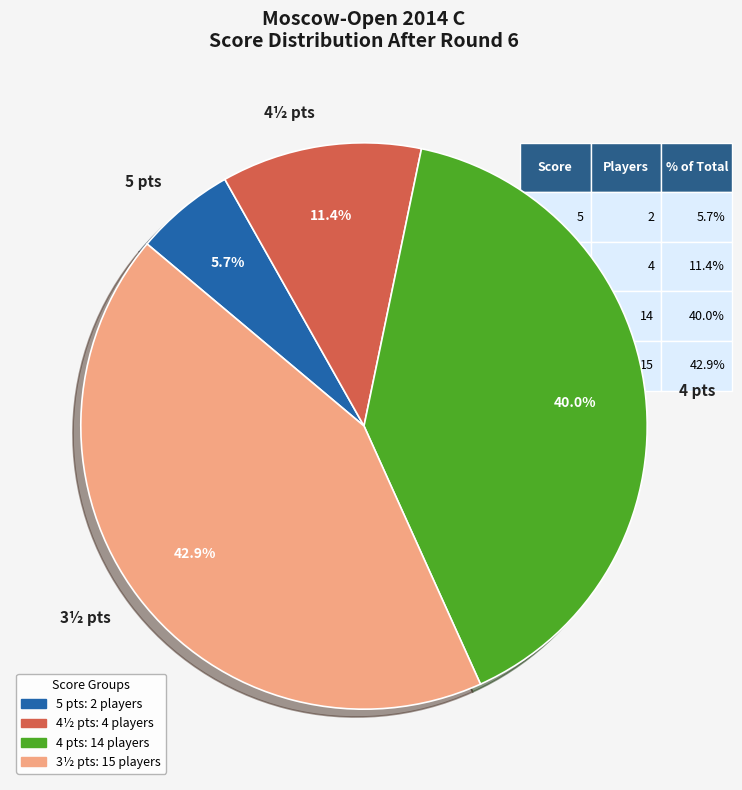

Does 3½ pts represent more than half of the total?

No